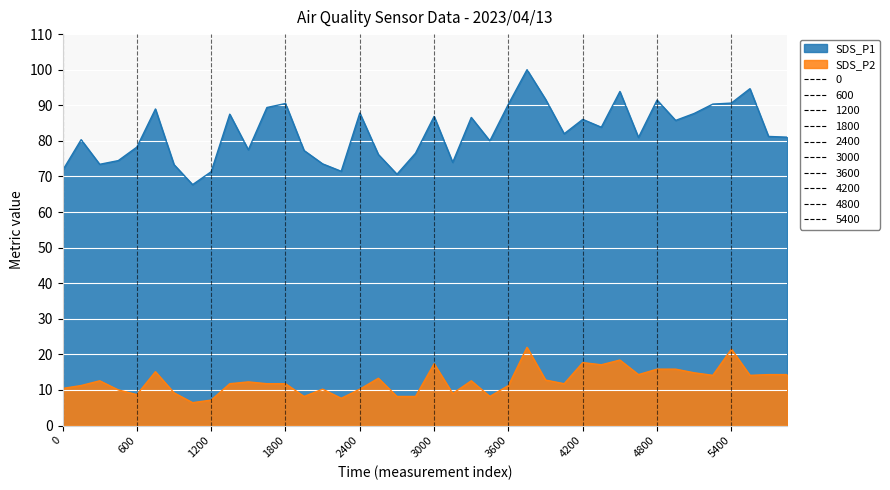

True or false: SDS_P1 has a value of 80.0 at 00:56.

True